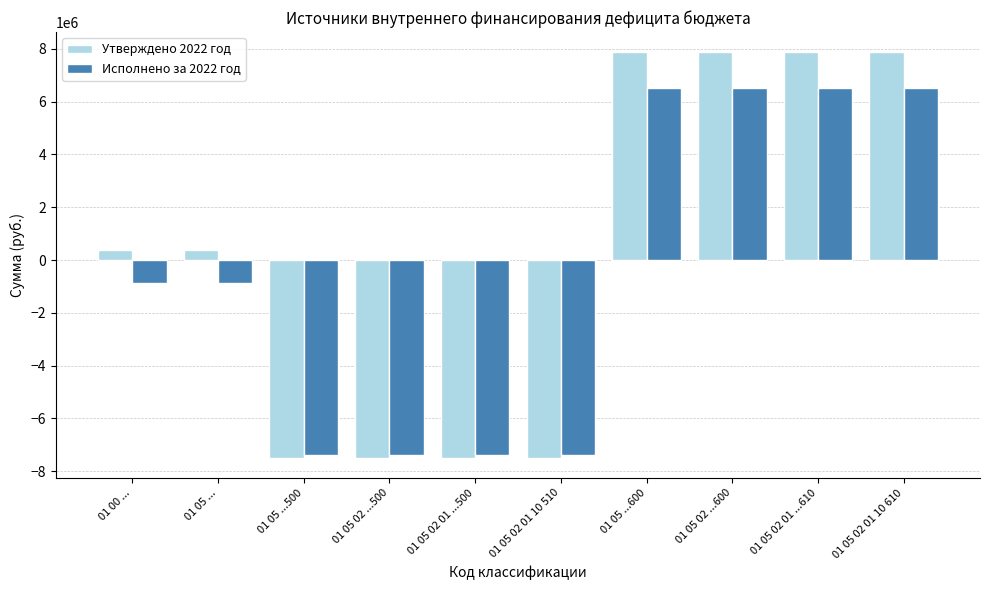

What is the maximum value shown in the chart?

7865146.9